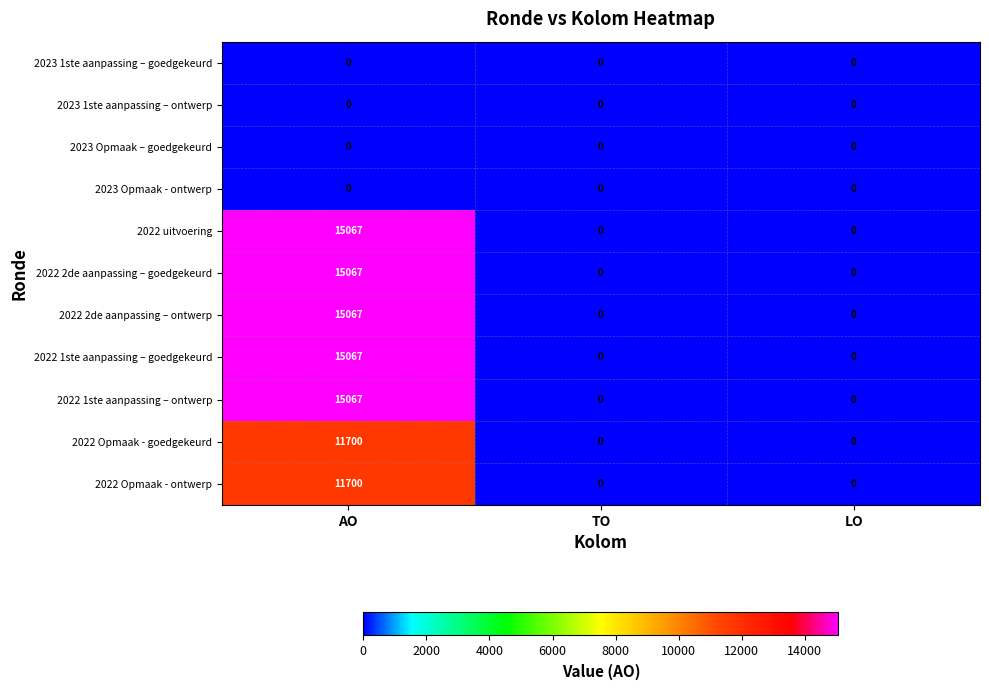

How many distinct data groups are displayed?

11